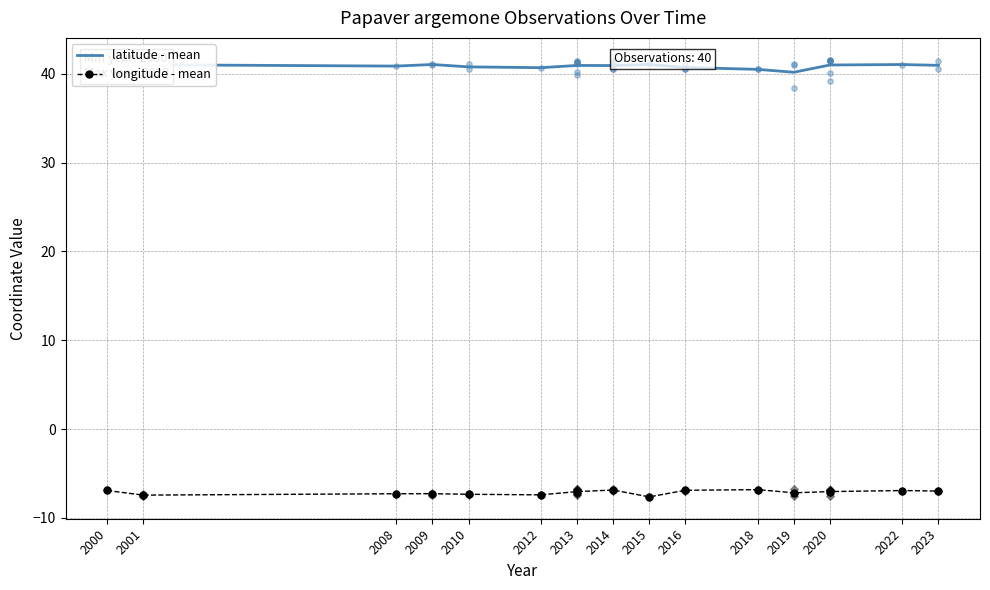

At which category is the sum across all series the highest?

2000